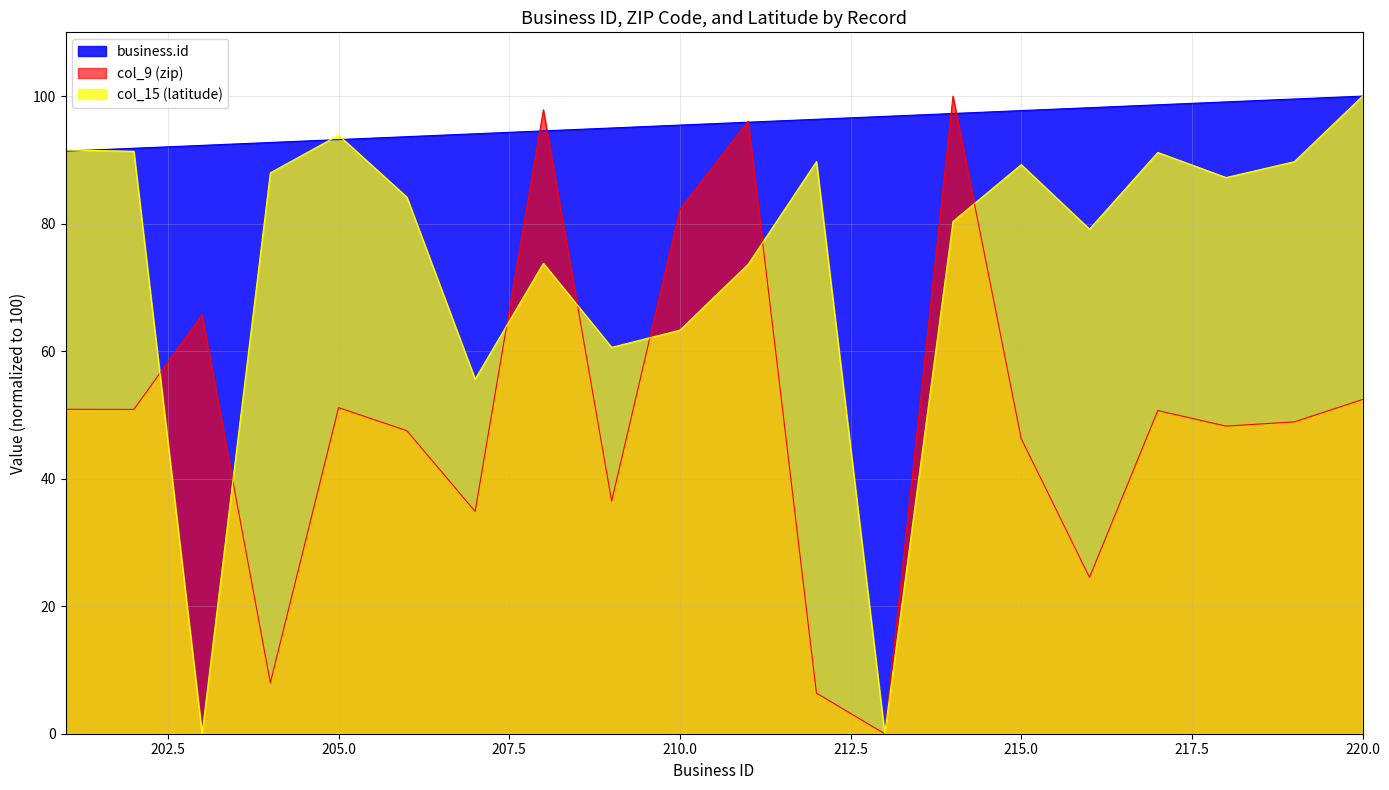

At which category is the sum across all series the highest?

214